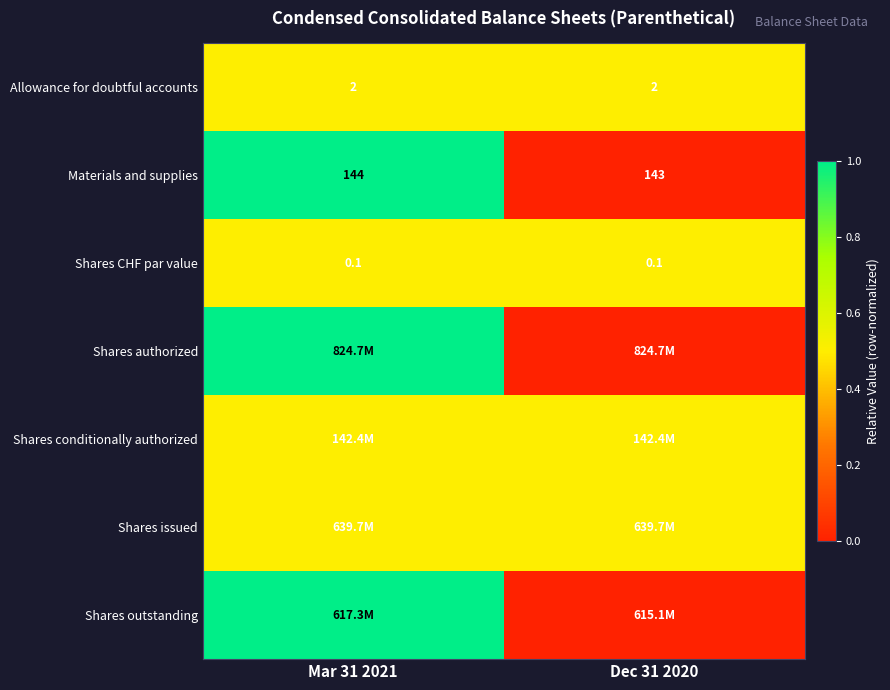

What is the minimum value for Materials and supplies?

143.0